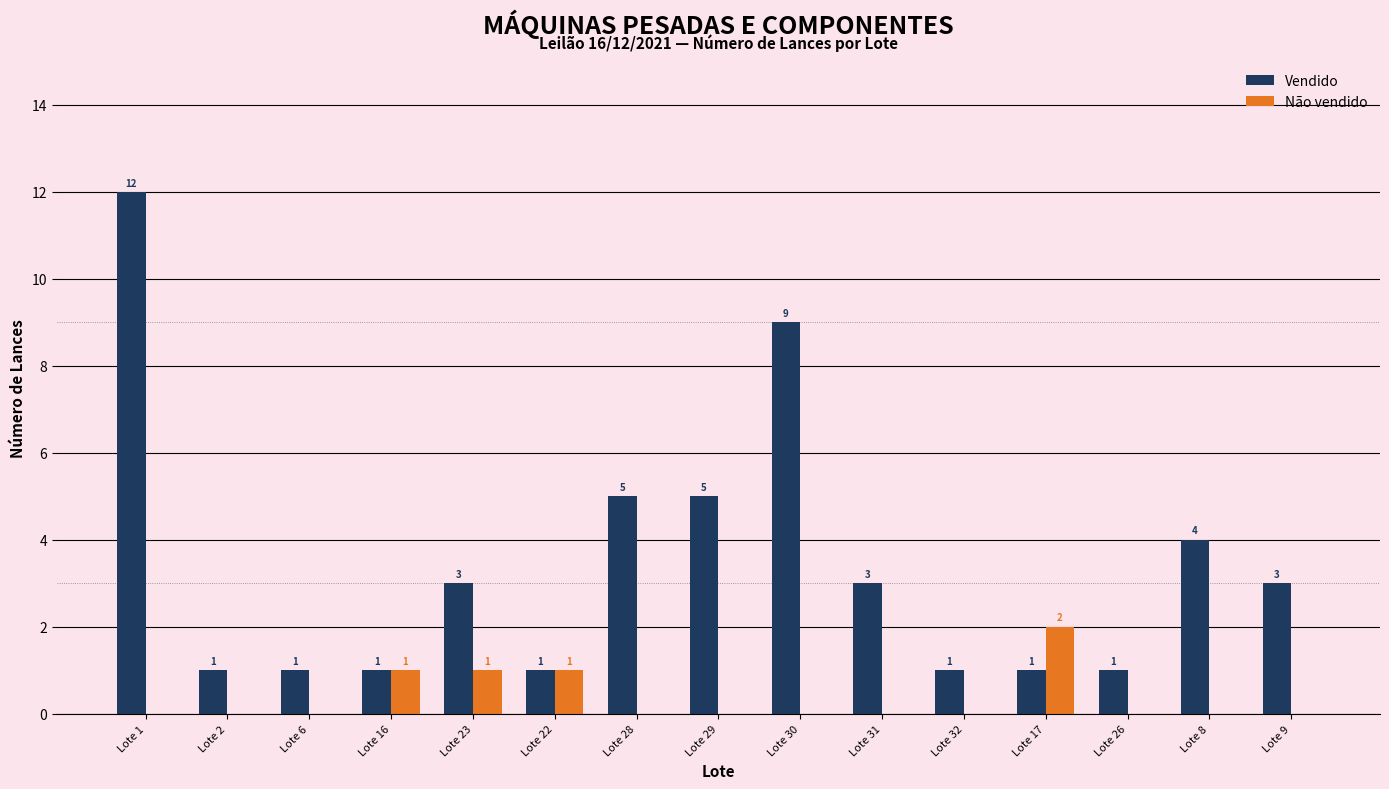

What is the greatest value displayed?

12